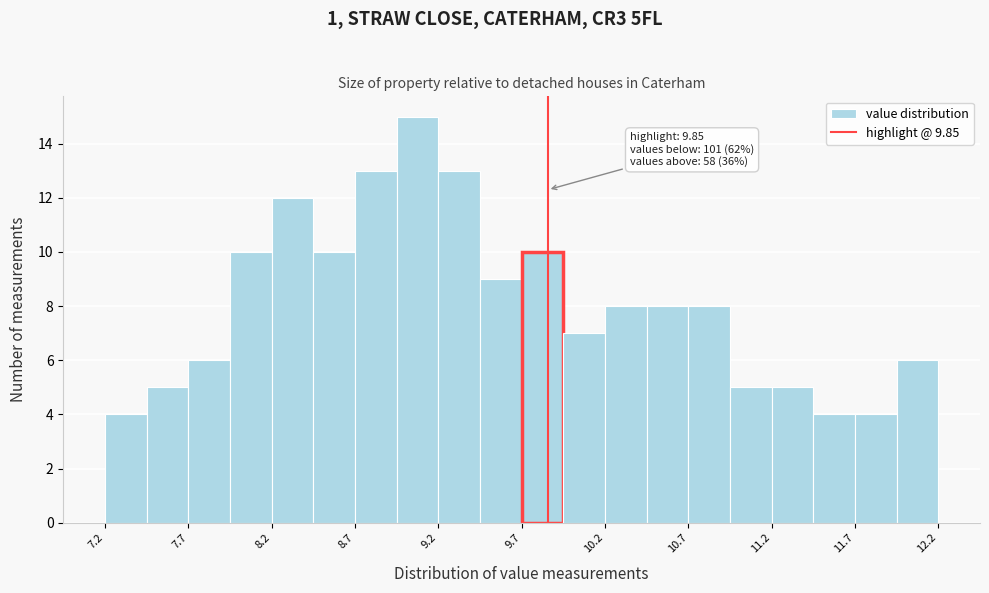

Read against the x-axis, roughly where is the centre of the tallest bar?

9.1